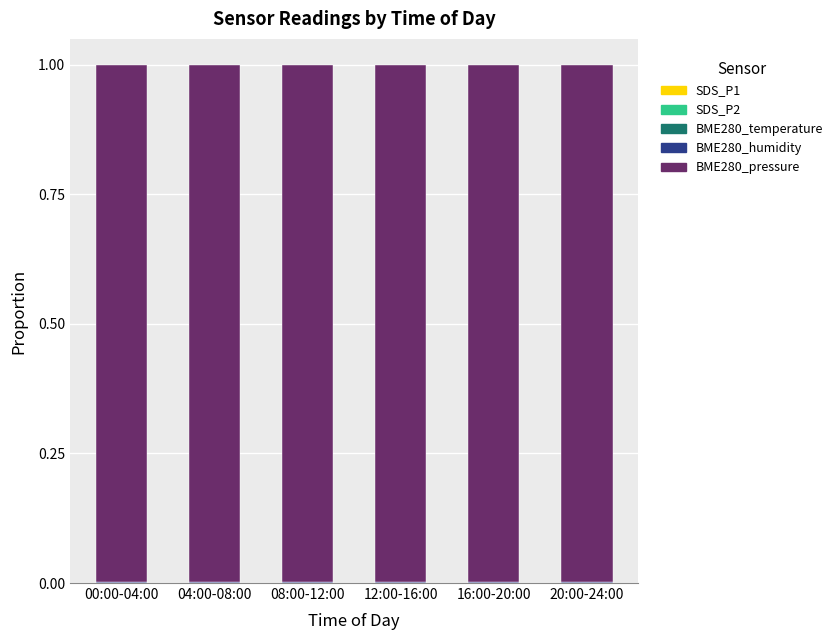

How many series are shown in this chart?

5